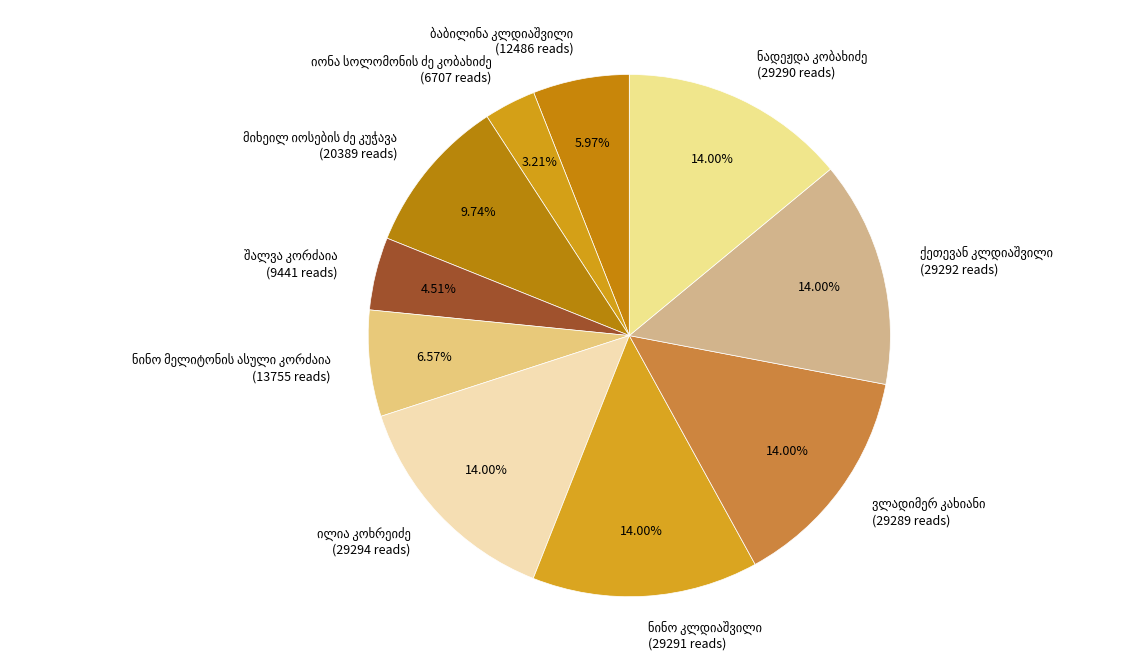

Is there a majority slice in this chart?

No